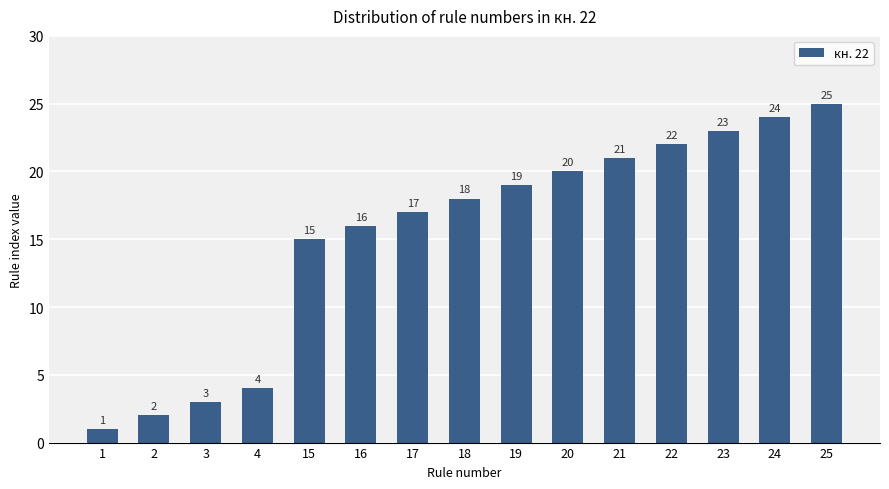

Which has a higher value, 18 or 2?

18